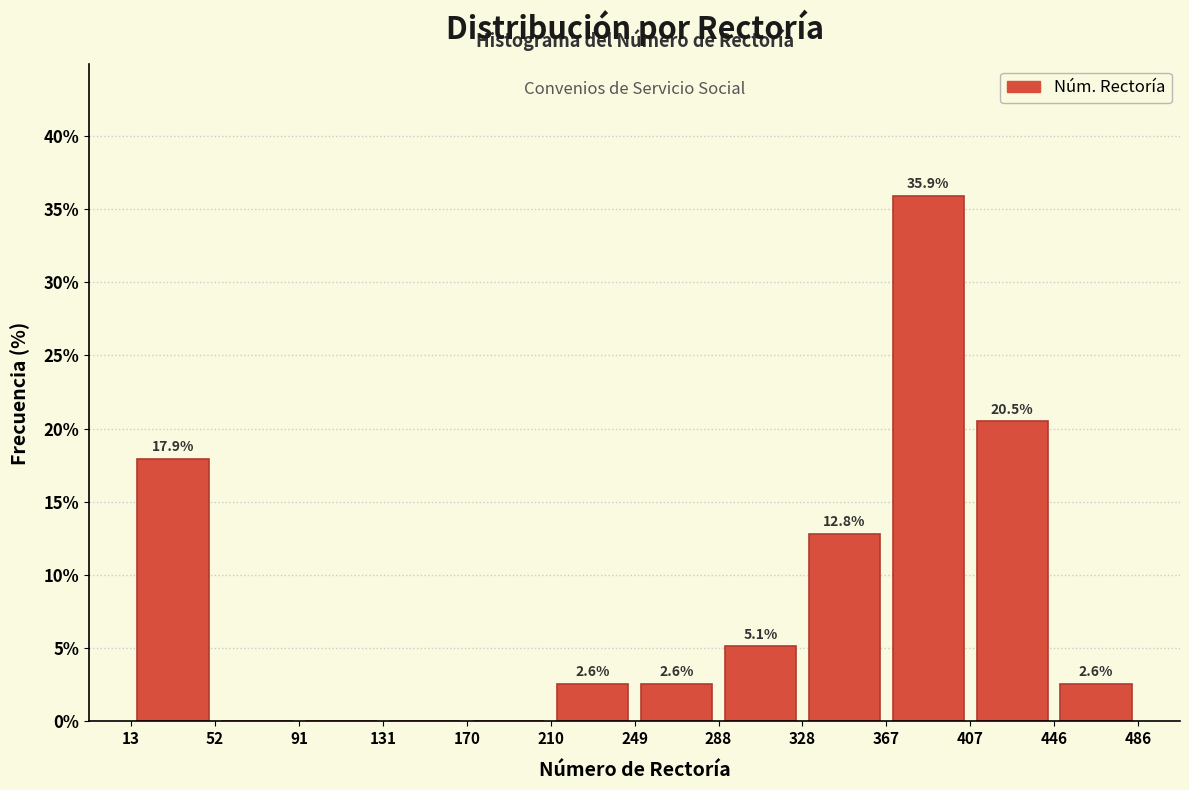

Over which range of the x-axis is the bar tallest?

367 to 407